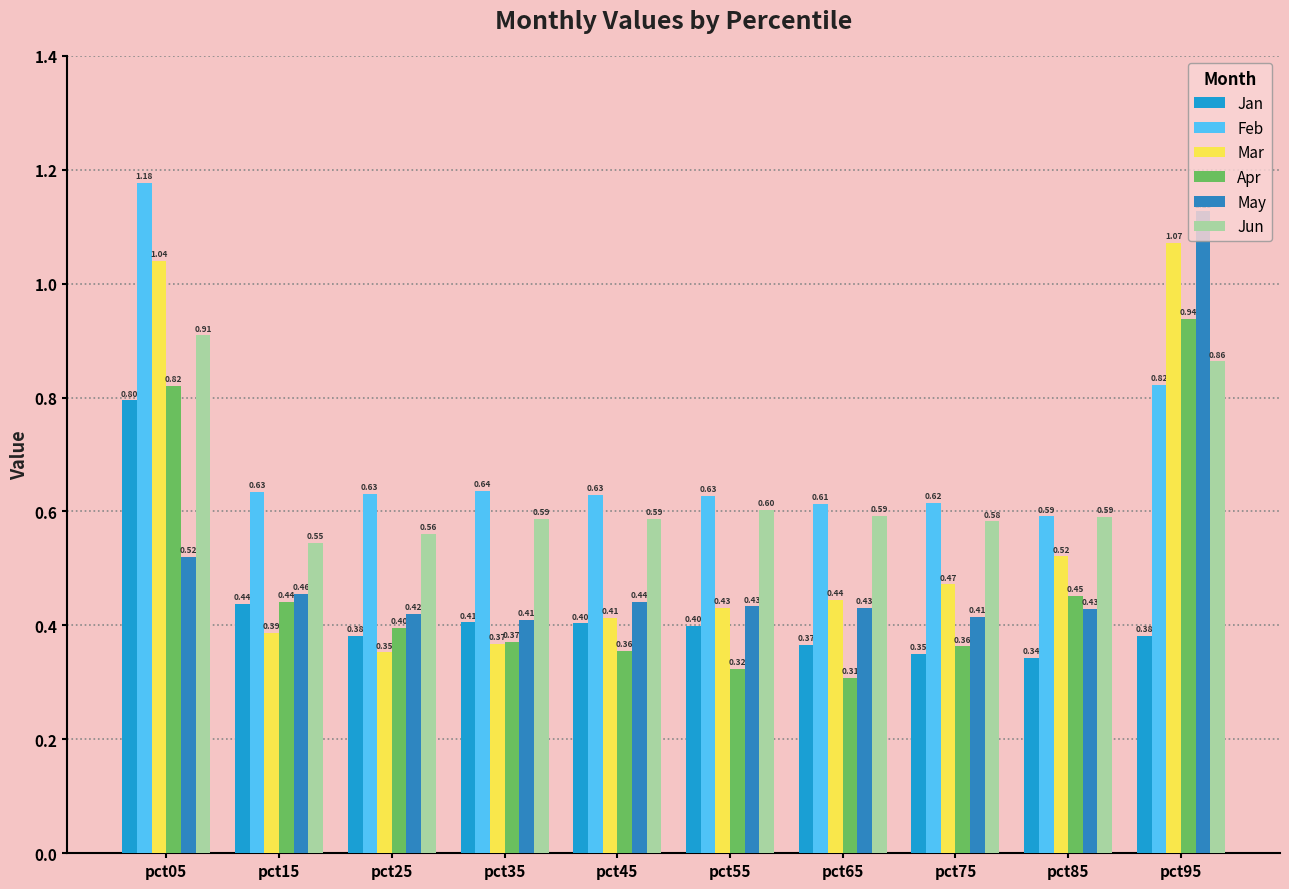

The value of Jun at pct25 is 0.6. True or false?

True